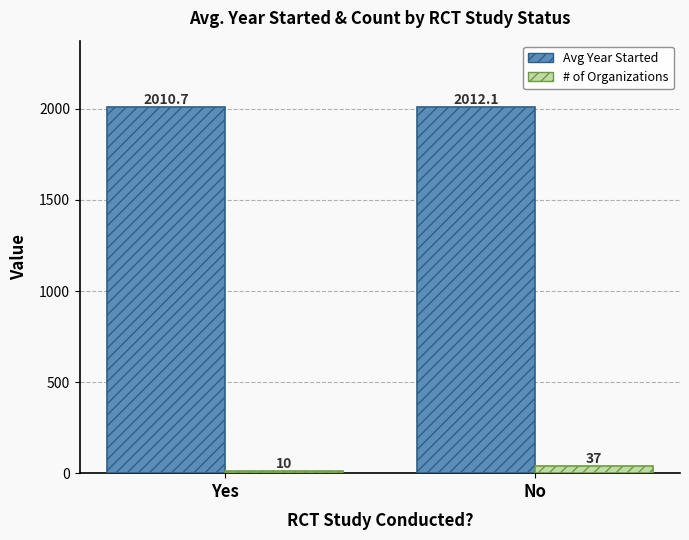

At which category is the sum across all series the highest?

No